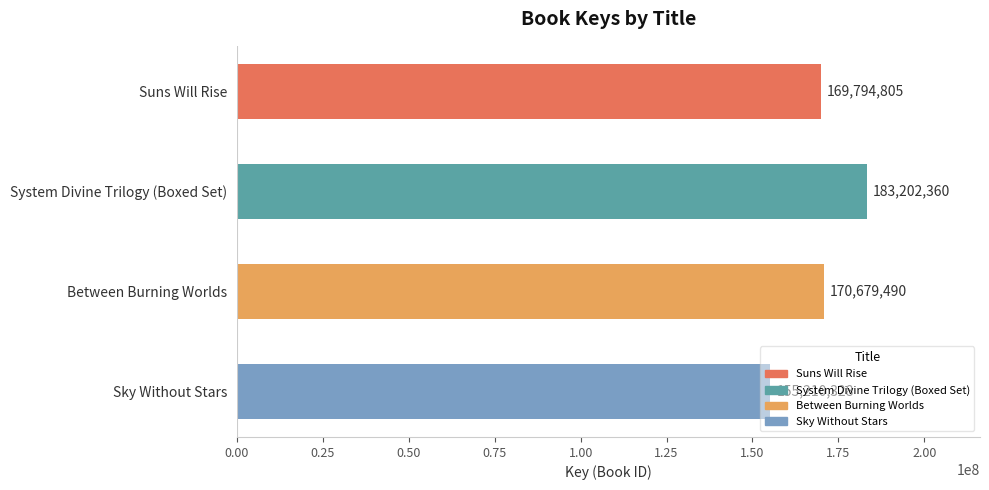

Which label corresponds to the largest value in the chart?

System Divine Trilogy (Boxed Set)